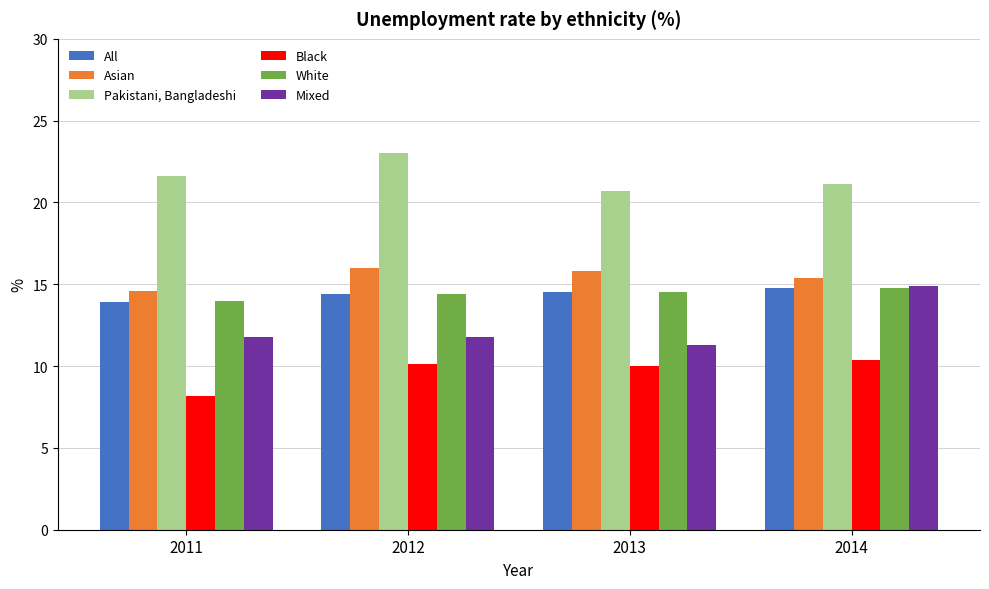

The All series shows 9.1 at 2011. True or false?

False